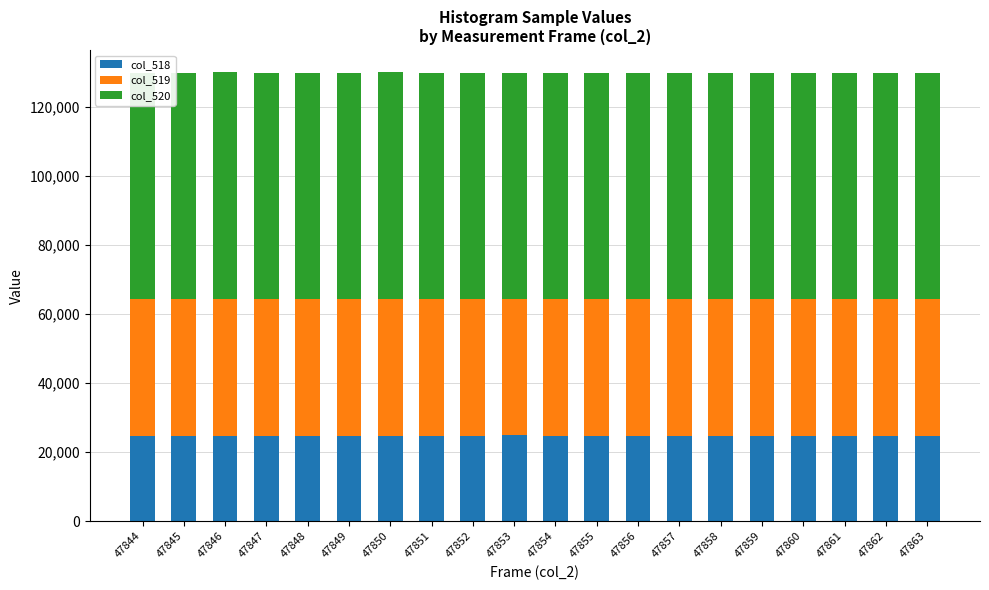

Which category has the lowest value in the col_520 series?

47844